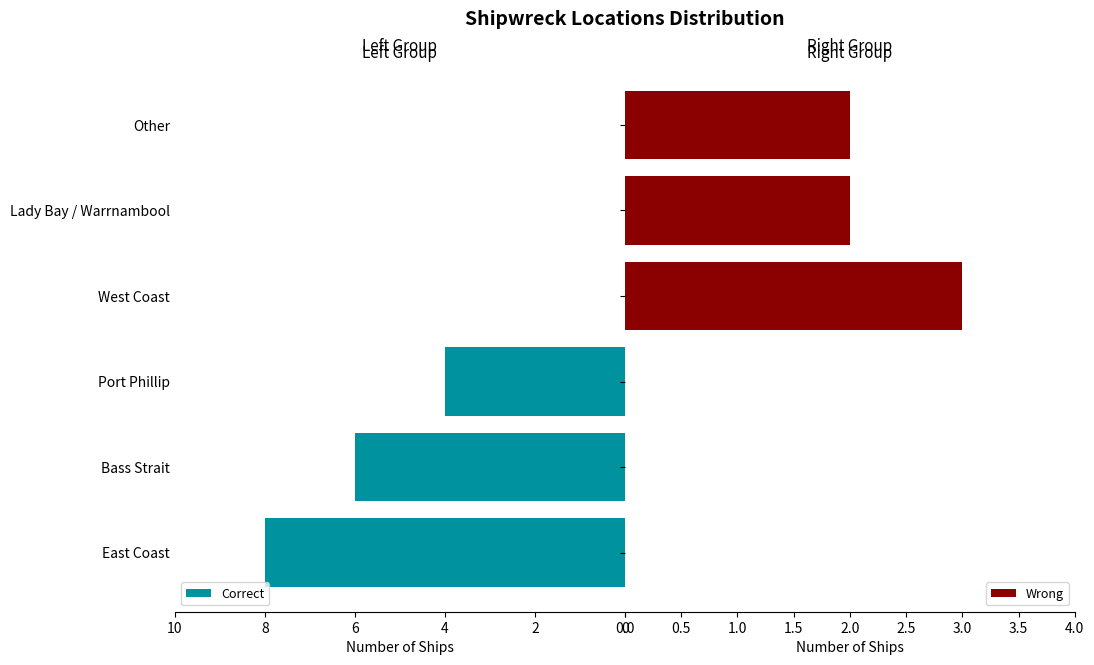

Rank the categories by Correct value from lowest to highest.

6, 8, 10, 4, 2, 0